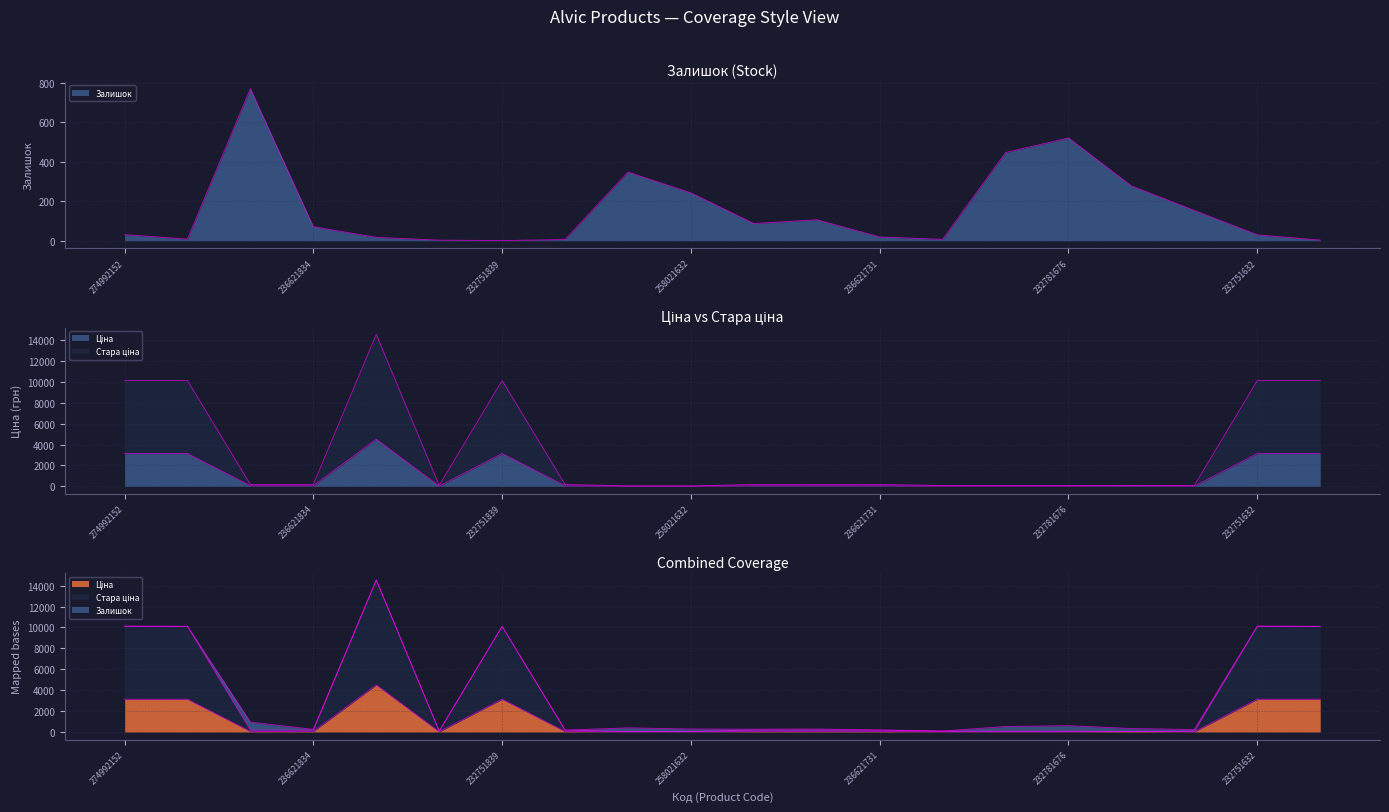

At which category does Стара ціна reach its first local valley?

232801839